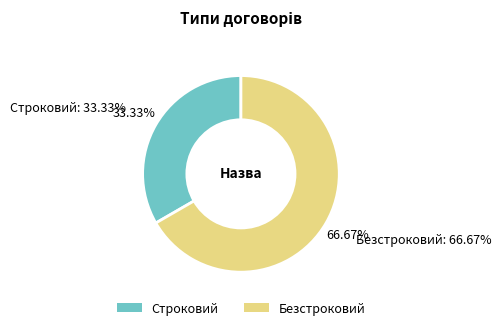

Rank the categories by value from highest to lowest.

Безстроковий, Строковий